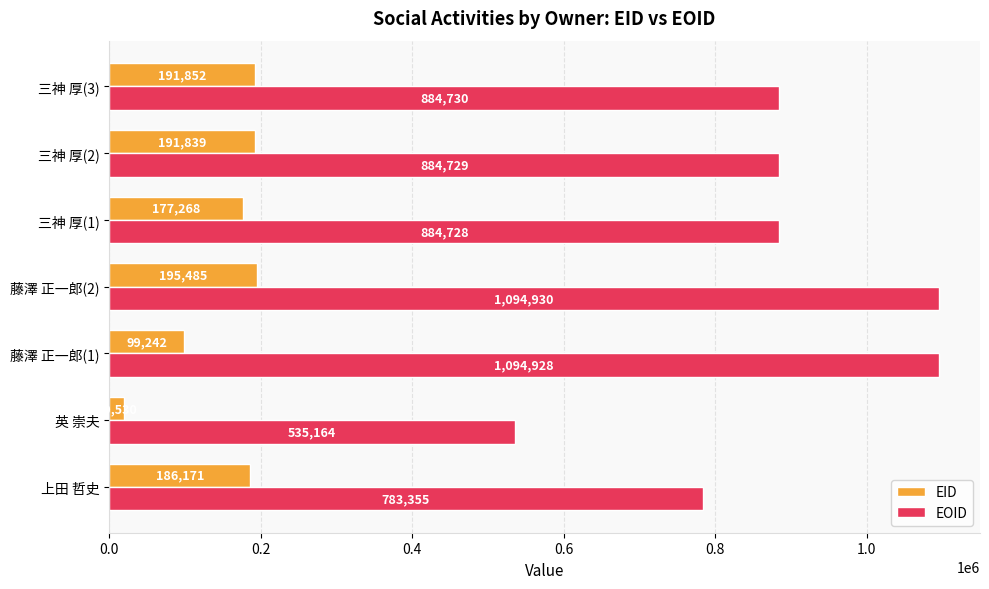

Which label corresponds to the largest value in the chart?

藤澤 正一郎(2)